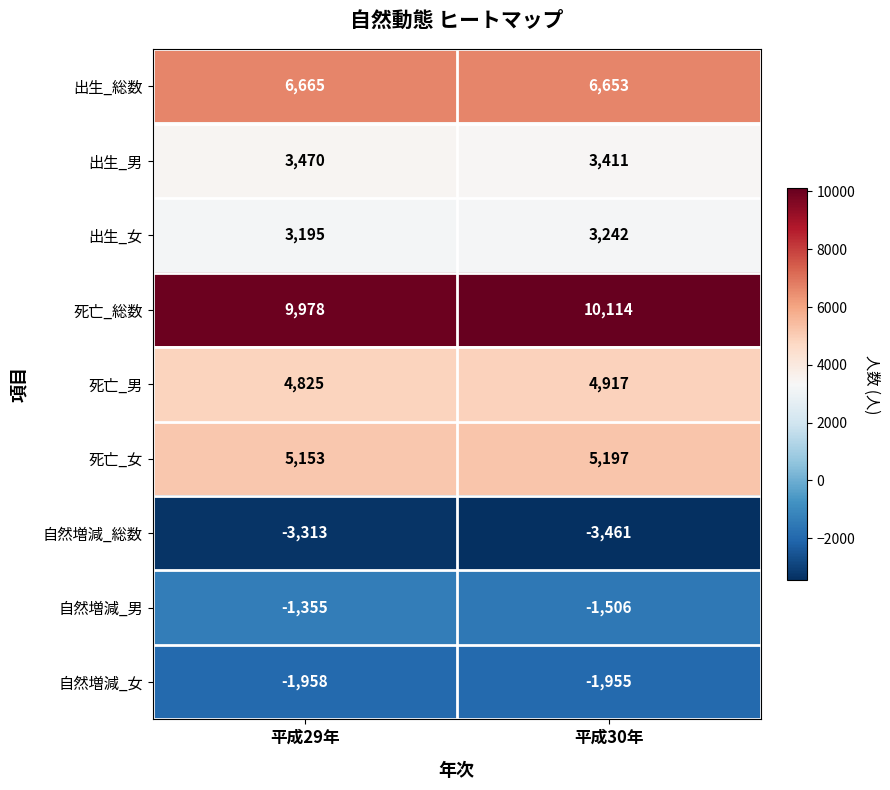

Reading left to right, transcribe all the data shown in this chart.

出生_総数: 6665	6653
出生_男: 3470	3411
出生_女: 3195	3242
死亡_総数: 9978	10114
死亡_男: 4825	4917
死亡_女: 5153	5197
自然増減_総数: -3313	-3461
自然増減_男: -1355	-1506
自然増減_女: -1958	-1955